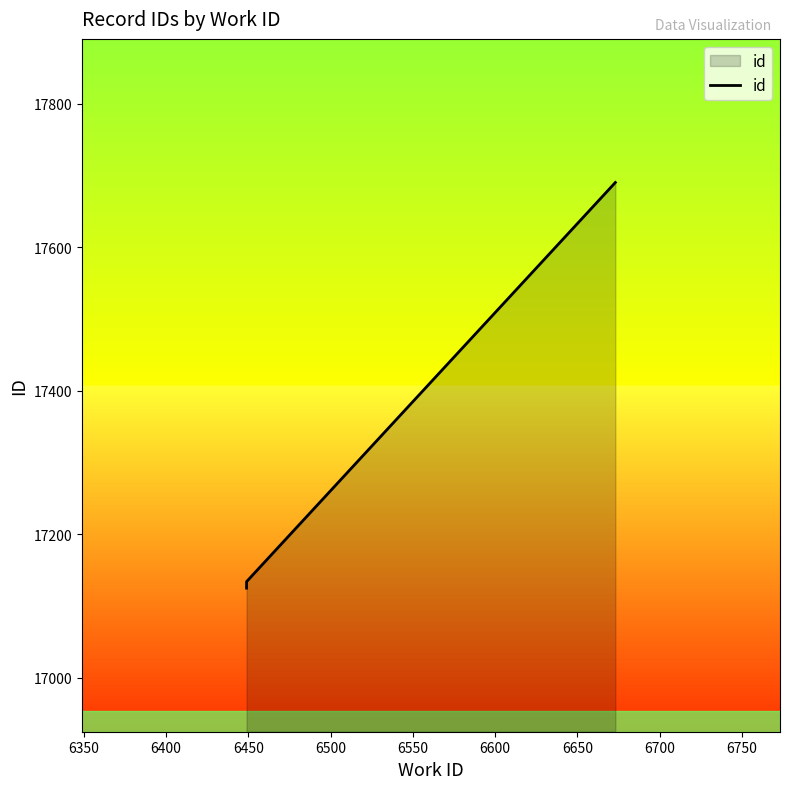

Does the chart have visible grid lines?

No